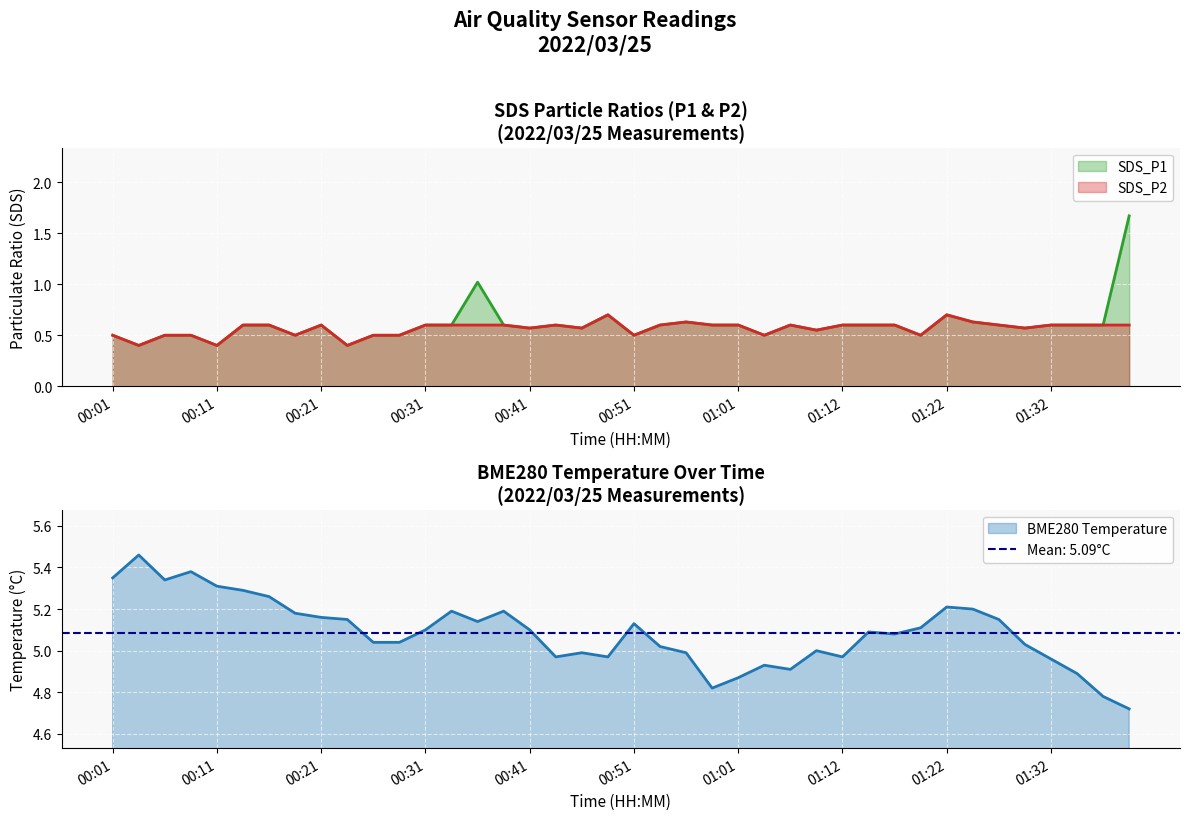

What is the label of the 9th point from the left?

00:21